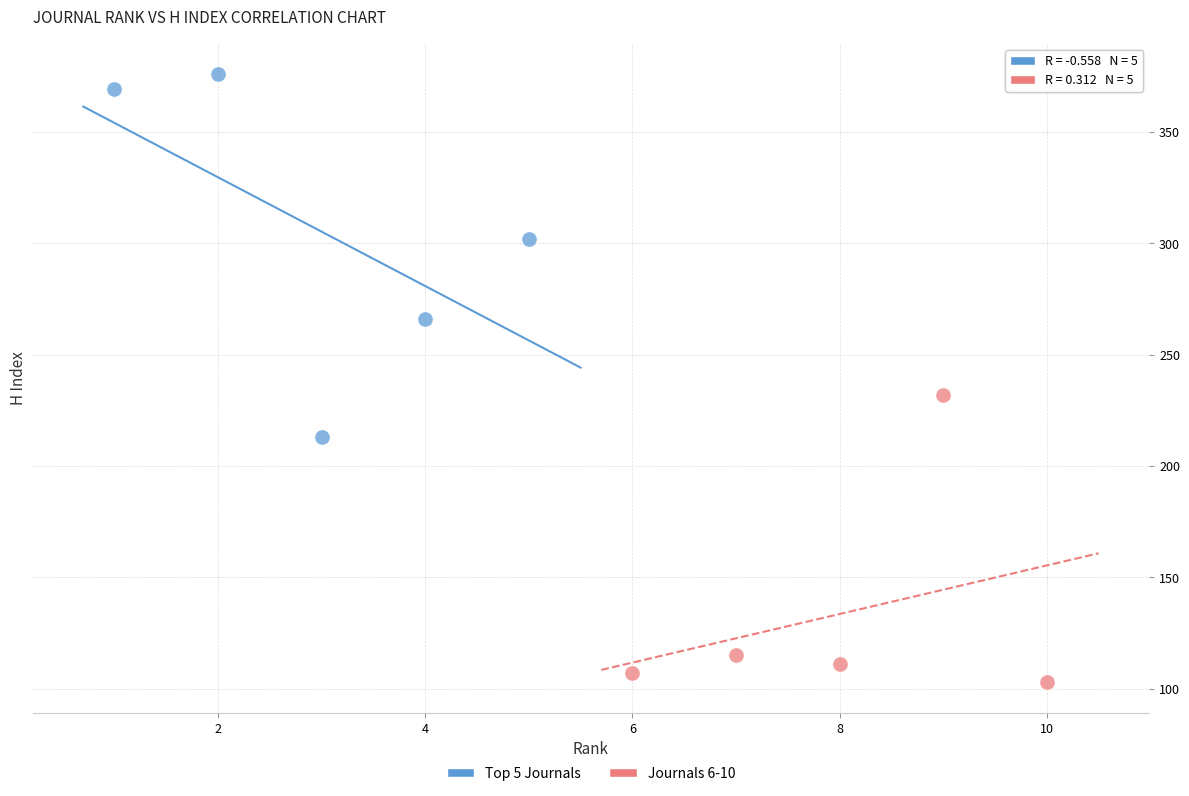

Which series has the largest Y range (max minus min)?

Top 5 Journals